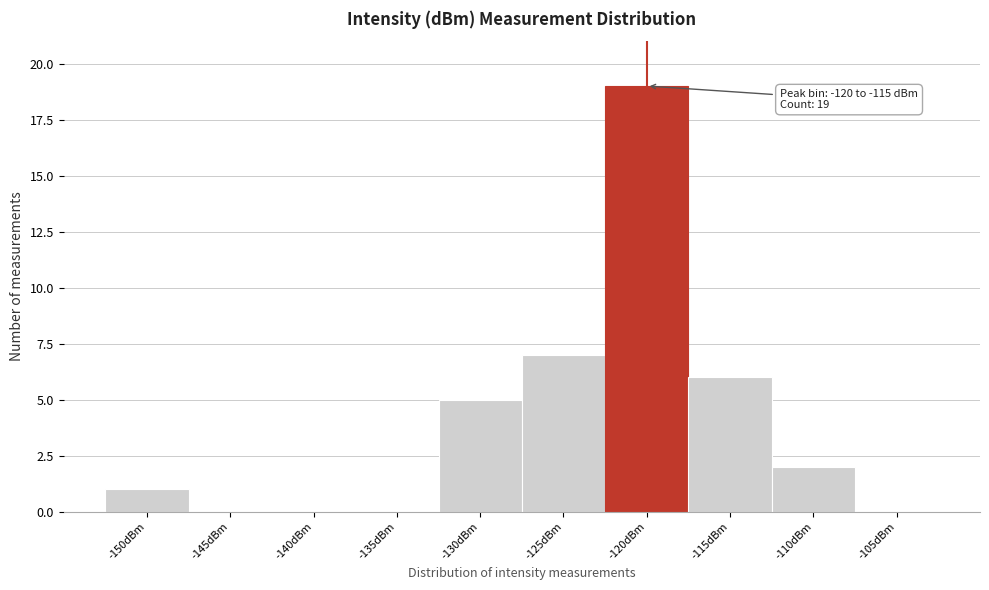

Reading left to right, what are all the values shown in this chart?

-150dBm=1	-145dBm=0	-140dBm=0	-135dBm=0	-130dBm=5	-125dBm=7	-120dBm=19	-115dBm=6	-110dBm=2	-105dBm=0